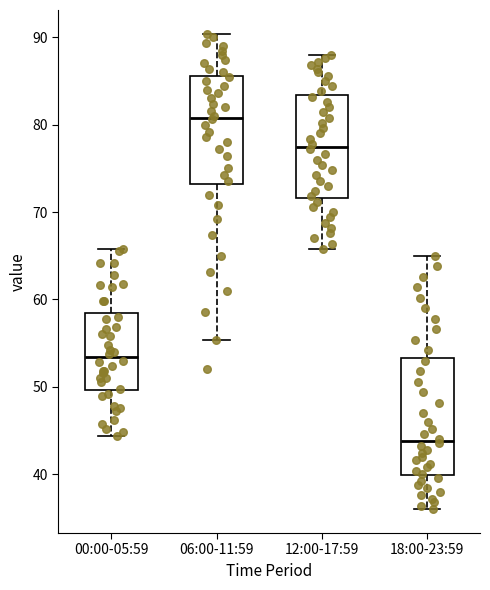

Reading left to right, read every box against the y-axis: the position of its median line, the range the box covers, and the ends of its whiskers. The values are not printed on the chart, so give them approximately, as read against the axis.

00:00-05:59: median 53, box 50 to 58, whiskers 44 to 66
06:00-11:59: median 81, box 73 to 86, whiskers 55 to 90
12:00-17:59: median 78, box 72 to 83, whiskers 66 to 88
18:00-23:59: median 44, box 40 to 53, whiskers 36 to 65